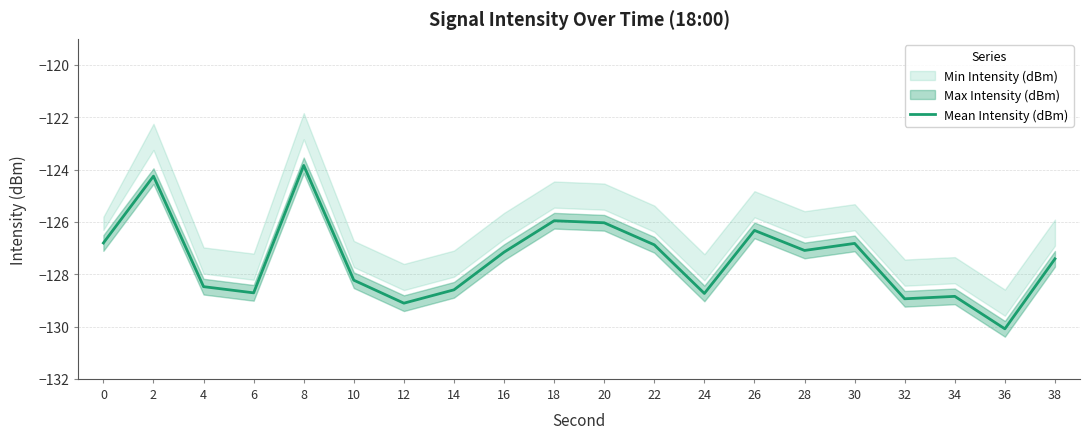

What value does the data have at 26?

-126.3